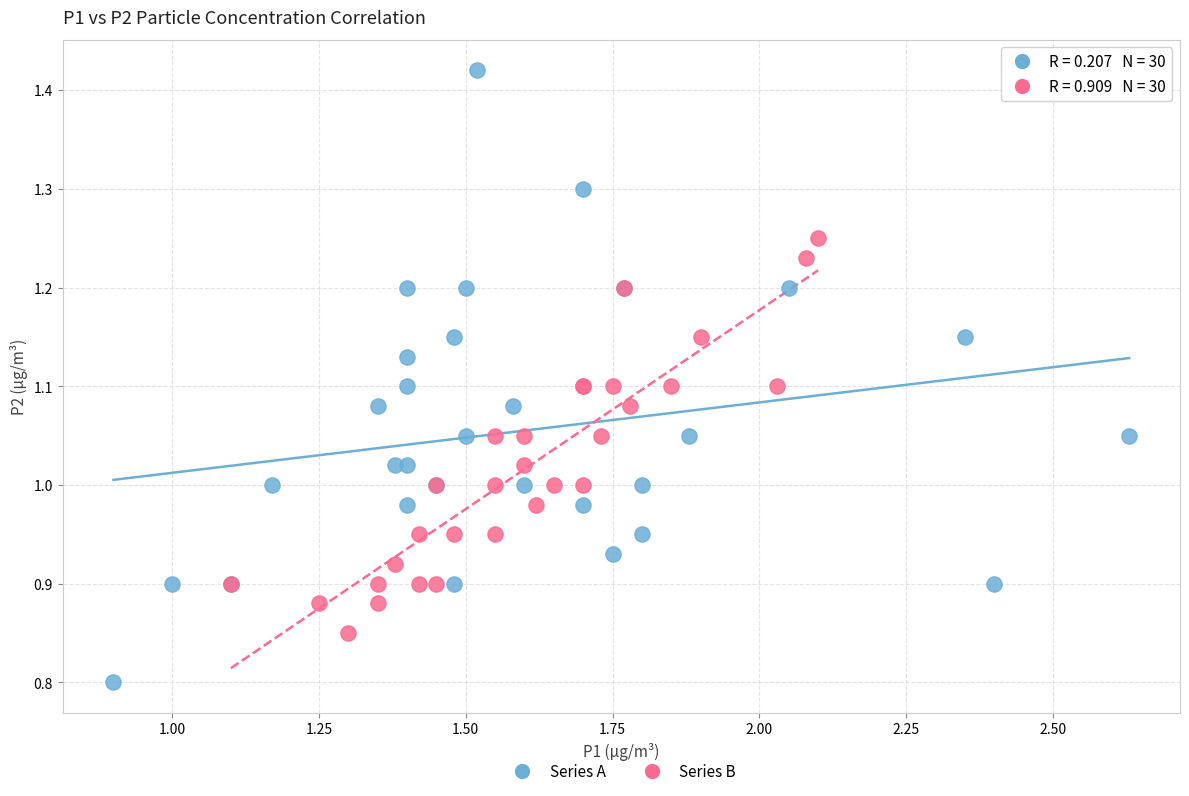

Which series reaches the minimum Y coordinate?

Series A